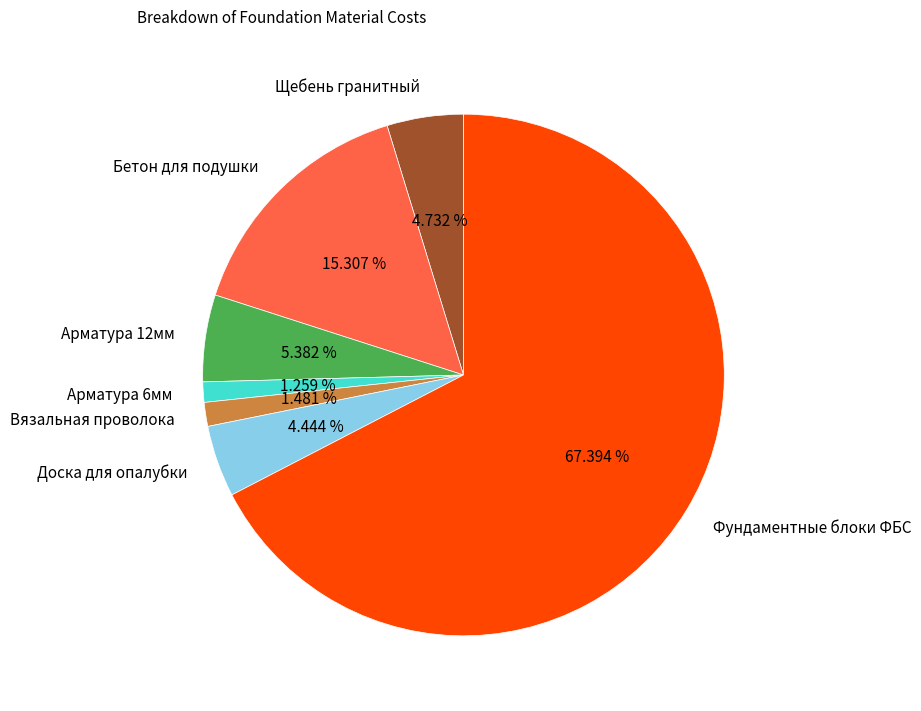

To the nearest percent, what is the difference between the largest and smallest slice percentages?

66%